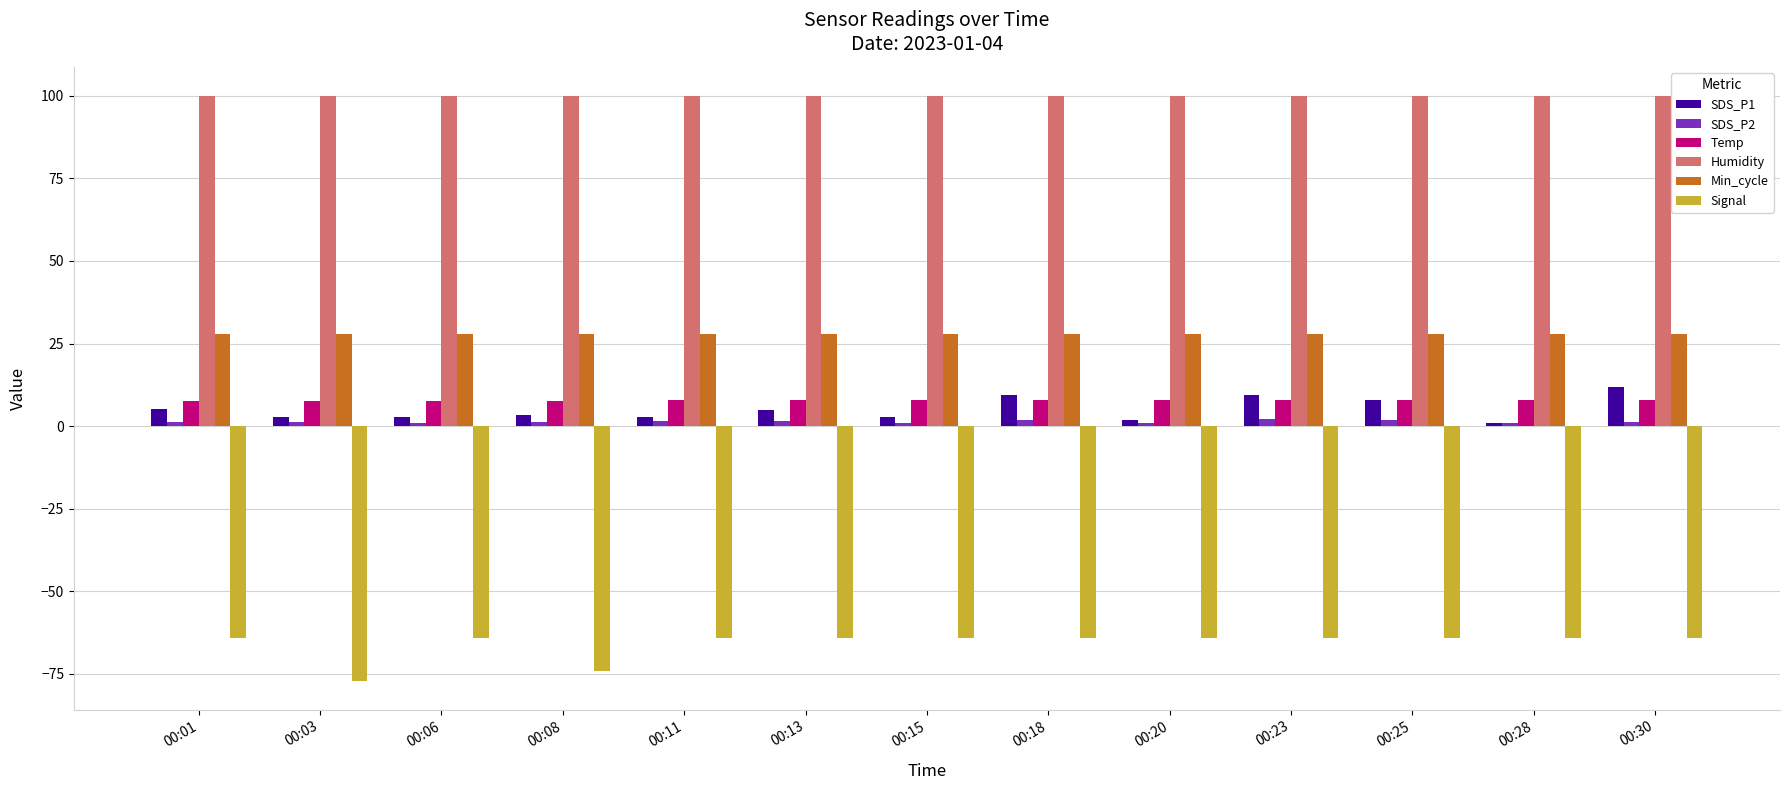

At how many categories does at least one series exceed 41?

13